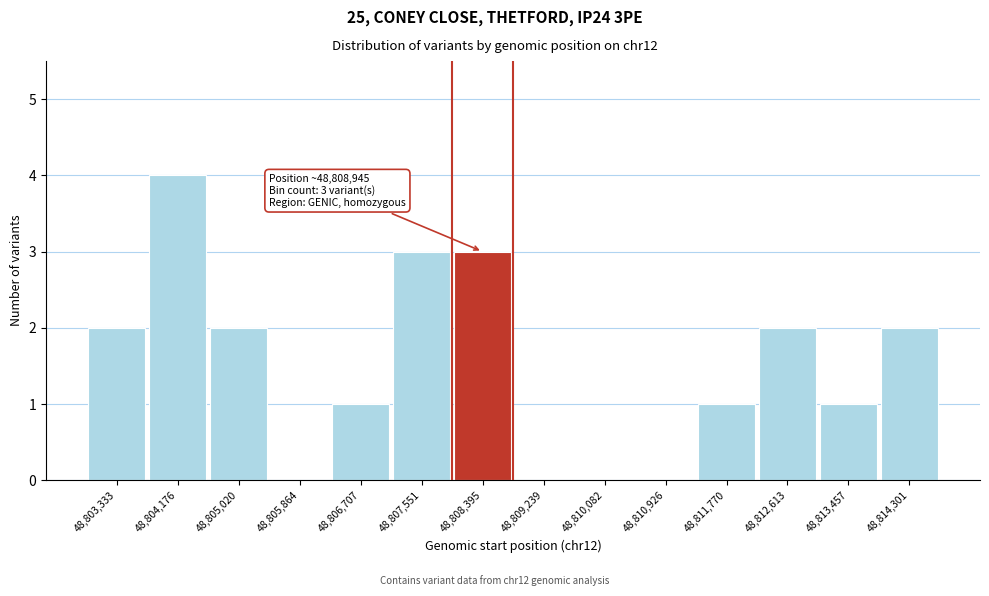

Reading right to left, what are all the values shown in this chart?

48,814,301=2	48,813,457=1	48,812,613=2	48,811,770=1	48,810,926=0	48,810,082=0	48,809,239=0	48,808,395=3	48,807,551=3	48,806,707=1	48,805,864=0	48,805,020=2	48,804,176=4	48,803,333=2